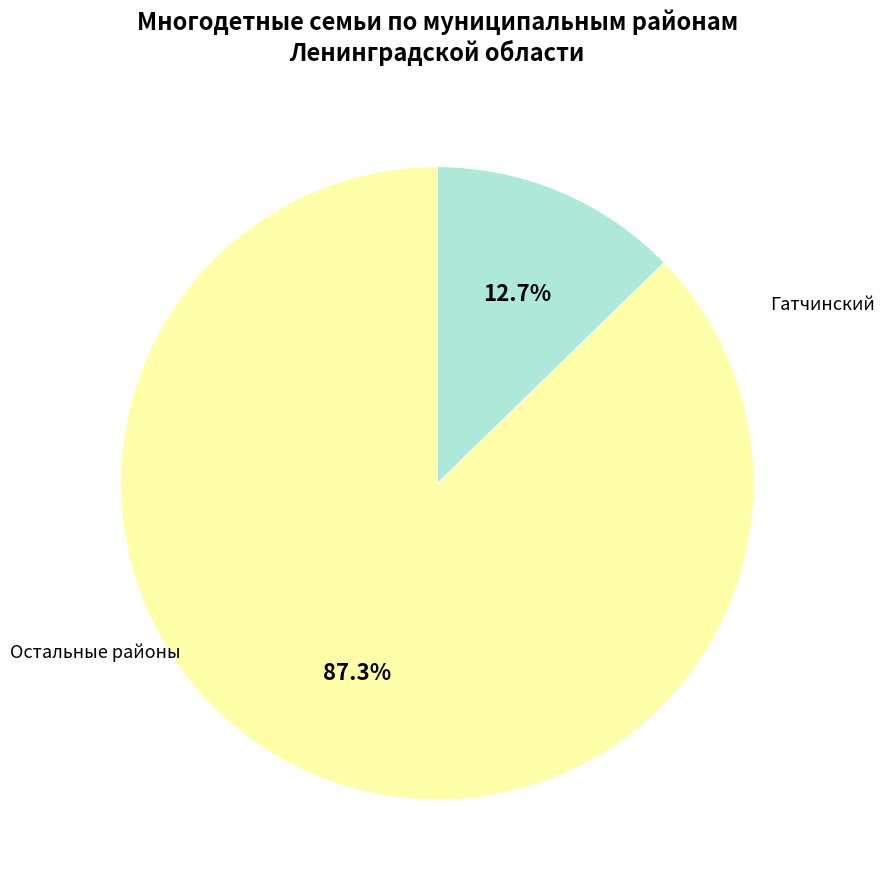

How many segments does this pie chart have?

2